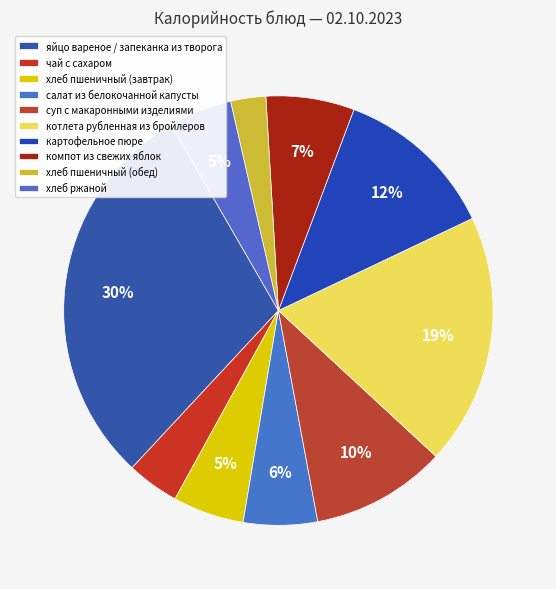

Count the number of slices in the pie.

10